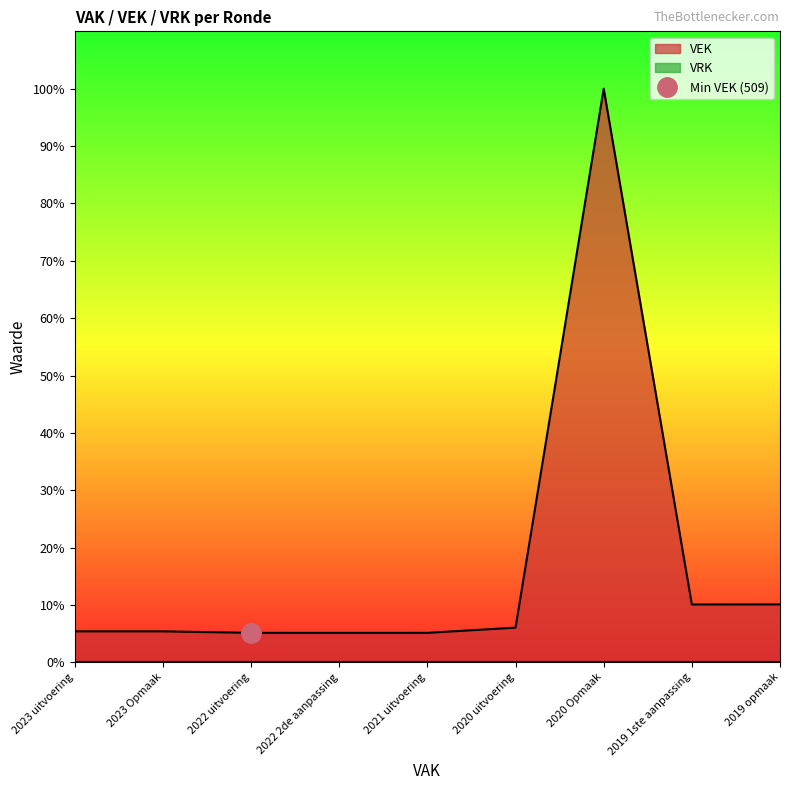

What is the label of the 6th point from the left?

2020 uitvoering